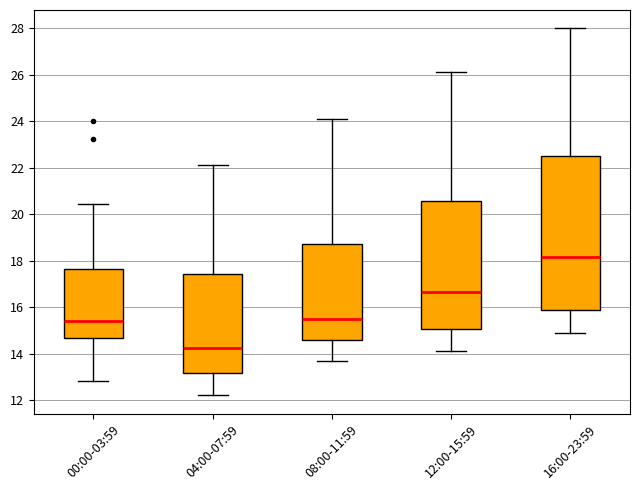

Reading left to right, transcribe this box plot: for each box, give where its median line is, the range the box spans, and where its two whiskers end, as read against the y-axis. The values are not printed on the chart, so give them approximately, as read against the axis.

00:00-03:59: median 15.4, box 14.6 to 17.6, whiskers 12.8 to 20.4
04:00-07:59: median 14.2, box 13.2 to 17.4, whiskers 12.2 to 22.2
08:00-11:59: median 15.6, box 14.6 to 18.8, whiskers 13.8 to 24.2
12:00-15:59: median 16.6, box 15.0 to 20.6, whiskers 14.2 to 26.2
16:00-23:59: median 18.2, box 15.8 to 22.6, whiskers 15.0 to 28.0